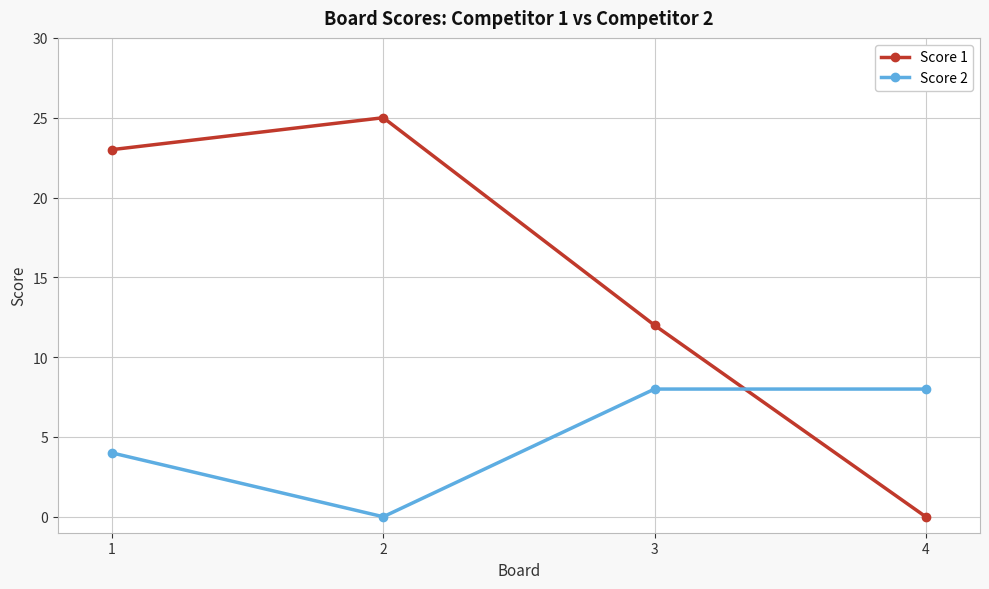

Where do Score 2 and Score 1 first cross each other?

3 and 4